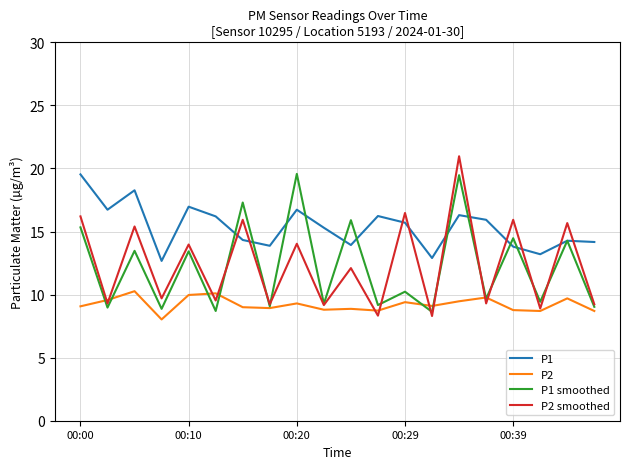

True or false: P1 smoothed and P2 smoothed intersect in this chart.

True